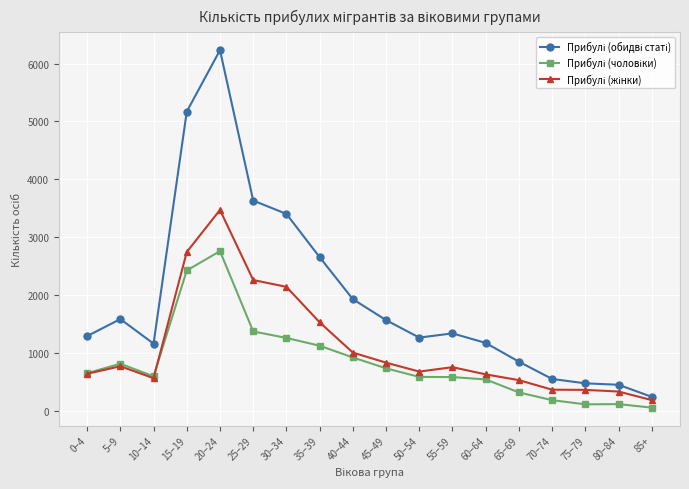

How many lines are shown in the chart?

3